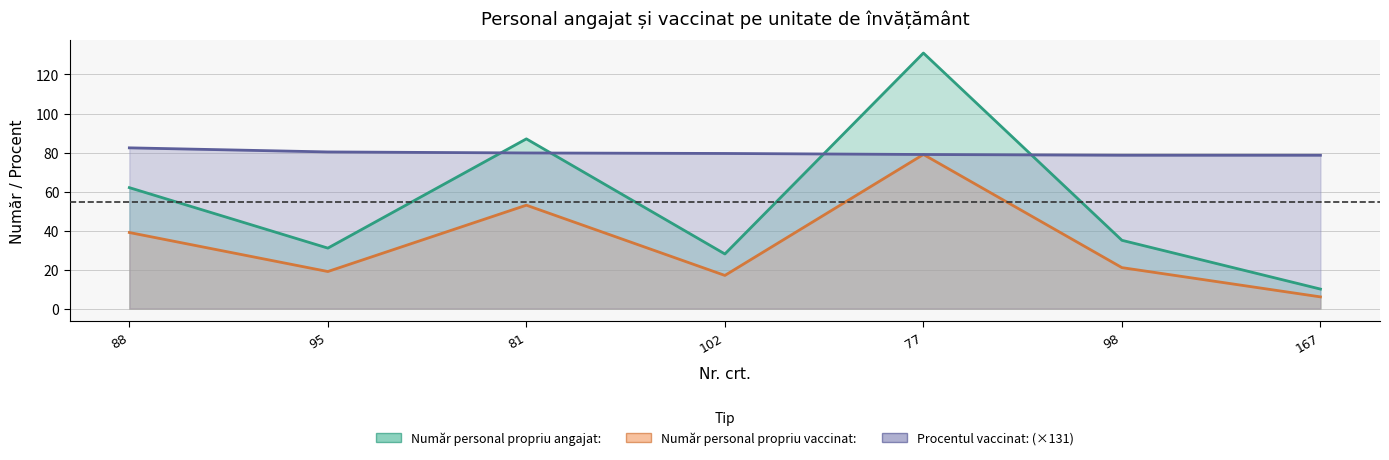

How many values in the Număr personal propriu angajat: series are below 35?

3